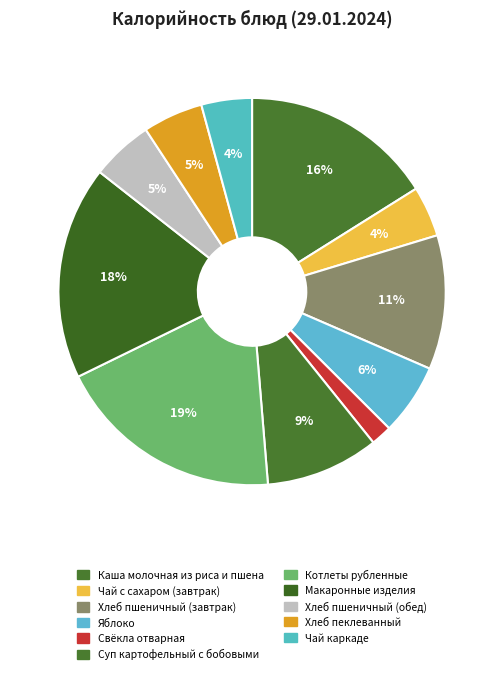

Count the number of slices in the pie.

11